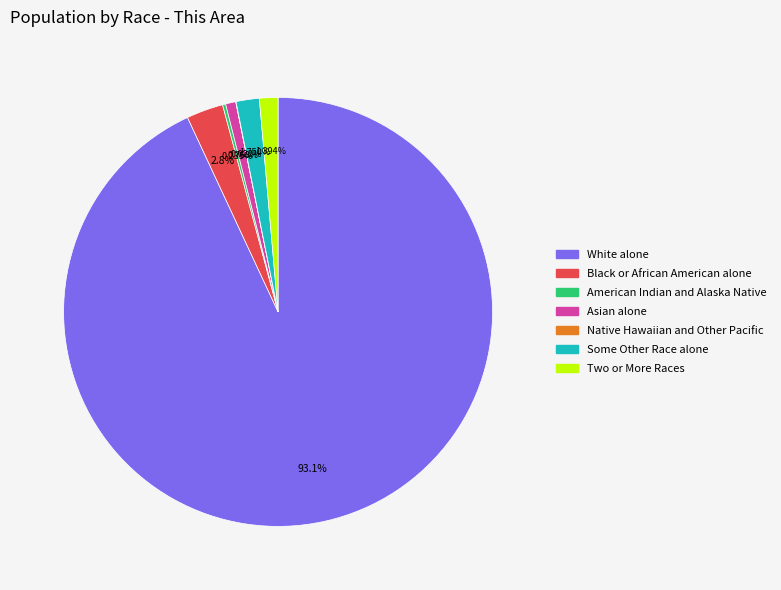

Which category has the biggest portion of the pie?

White alone